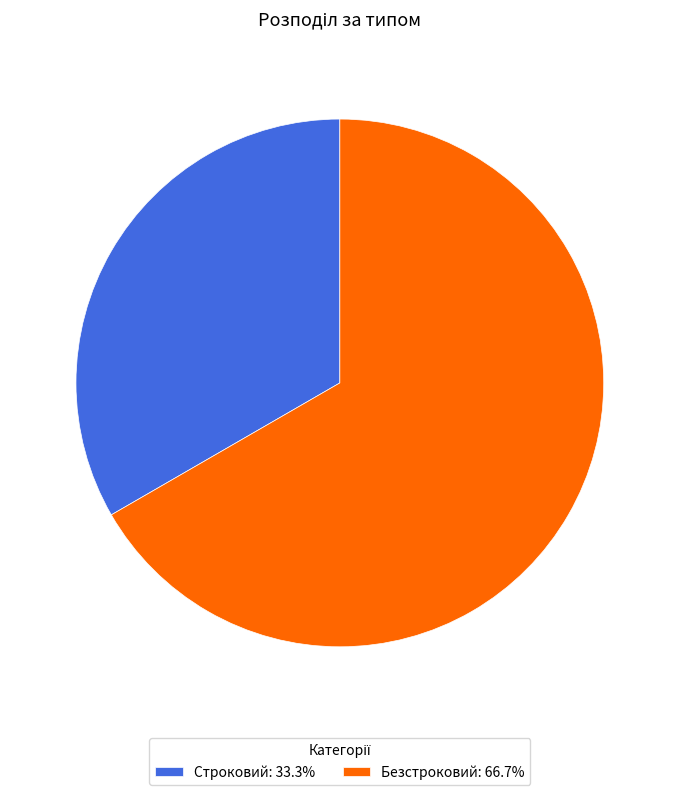

True or false: Безстроковий accounts for 67% of the total.

True